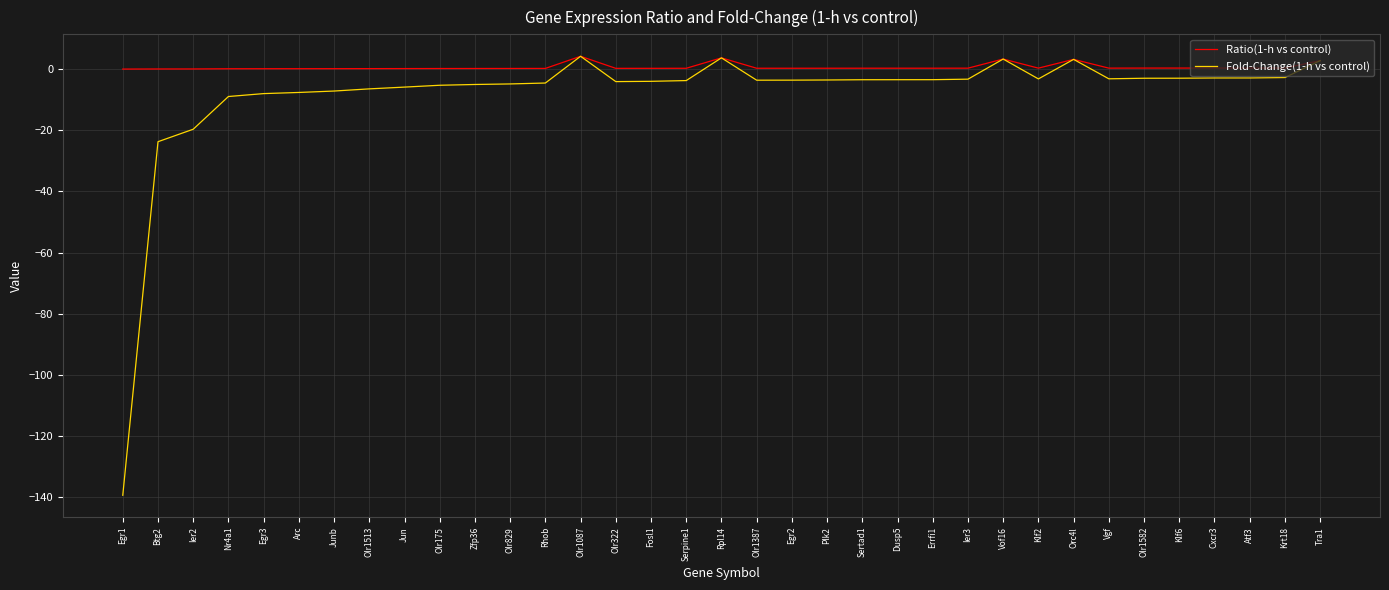

What is the spread (max minus min) of values at Ier2?

19.7